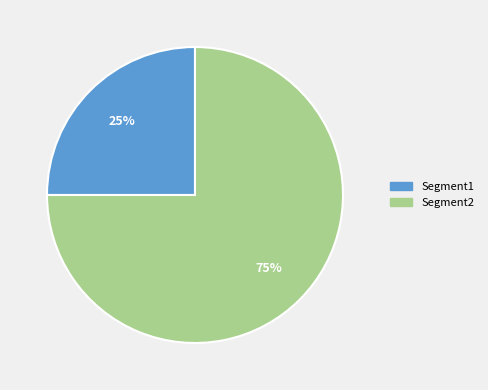

Which slice is the largest?

Segment2